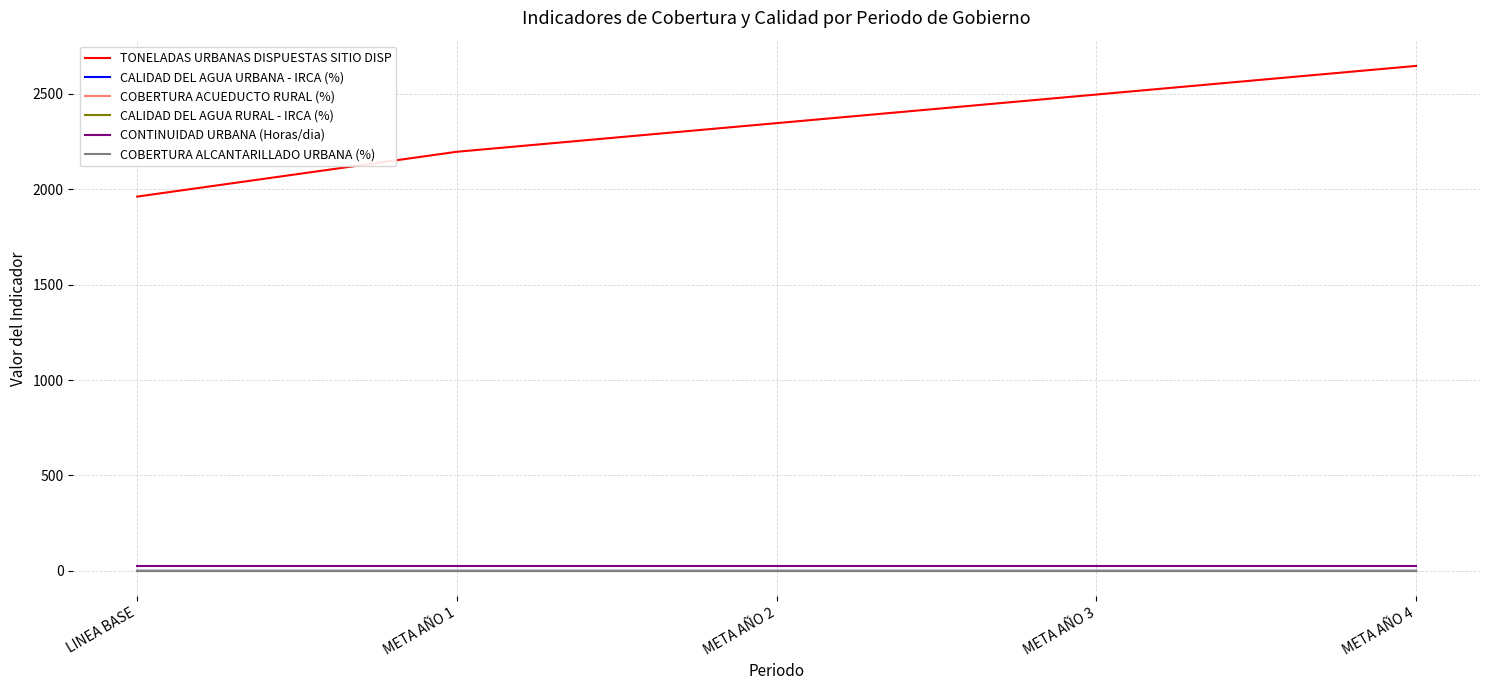

Which series has the widest spread of values?

TONELADAS URBANAS DISPUESTAS SITIO DISP